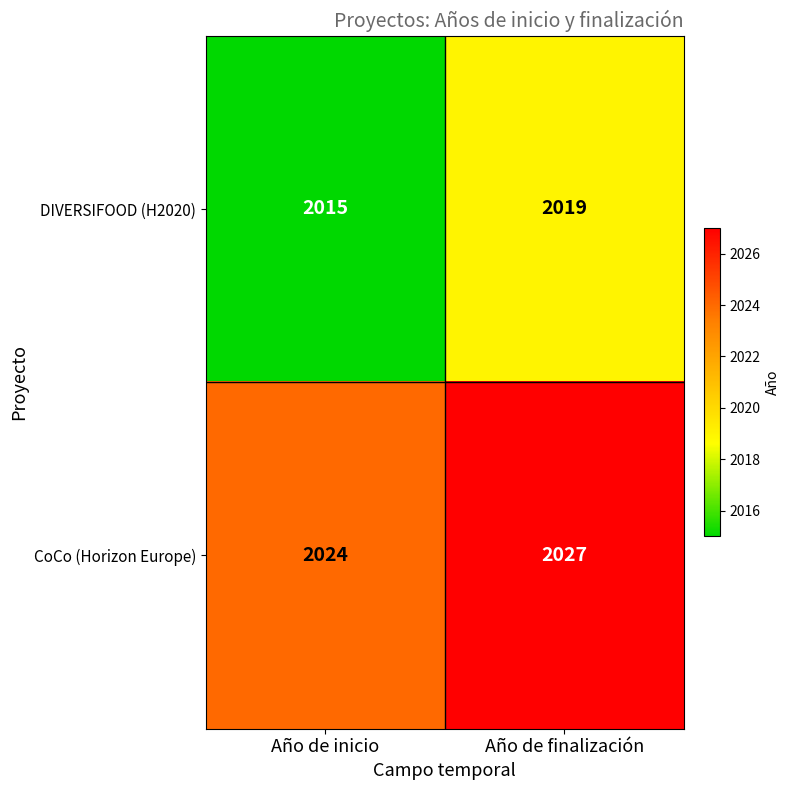

List the series in order of their peak value, highest first.

CoCo (Horizon Europe), DIVERSIFOOD (H2020)